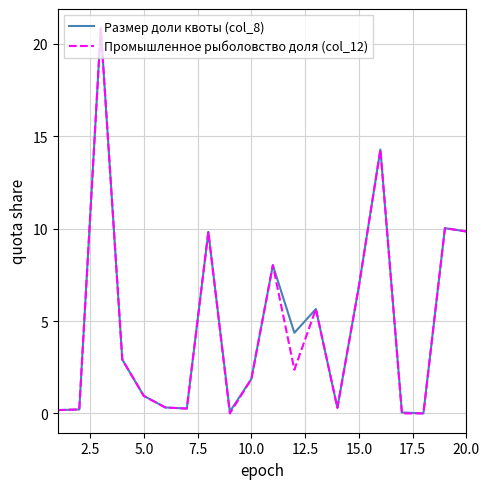

At how many categories does at least one series exceed 4?

9